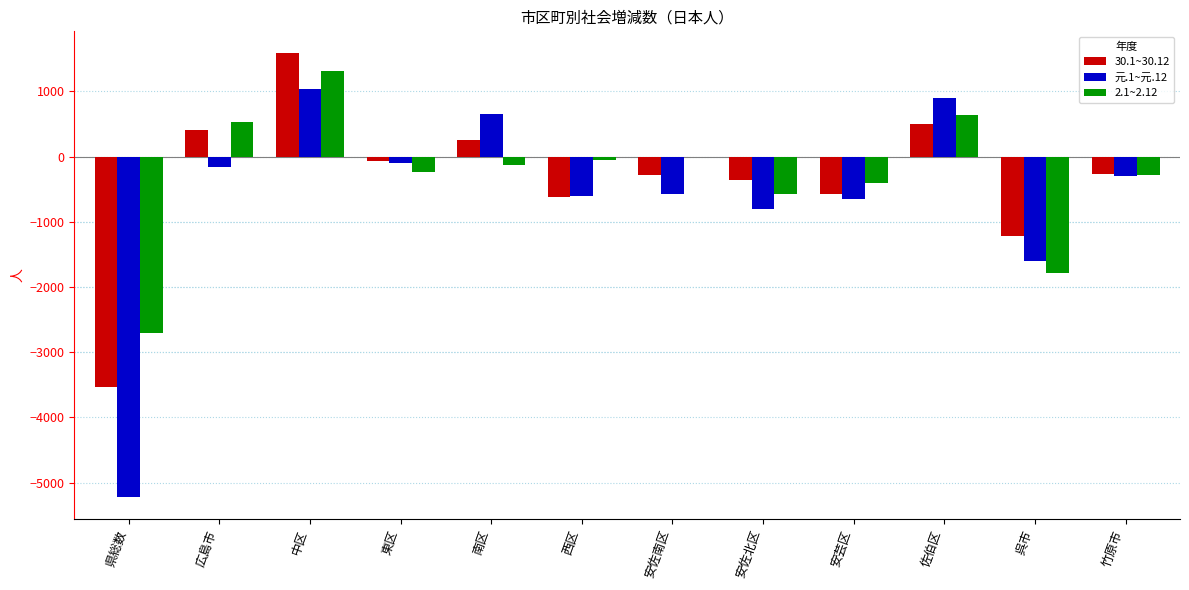

At which label does 元.1~元.12 reach its peak?

中区